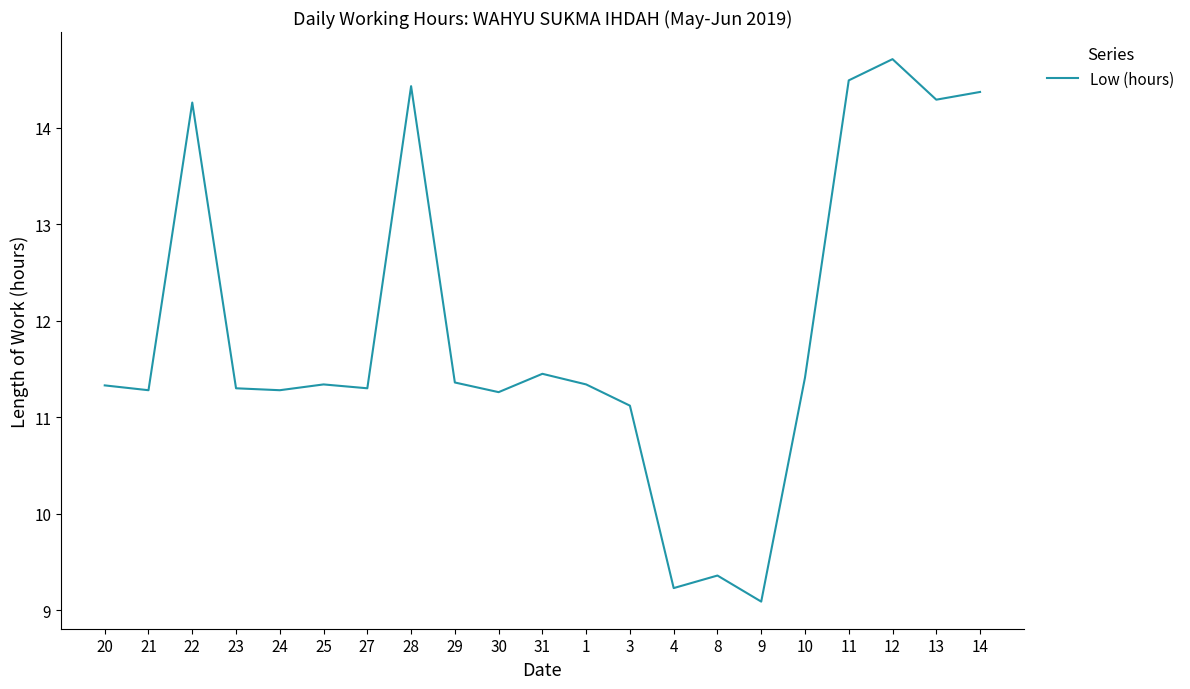

The chart shows a value of 14.4 at 28. True or false?

True